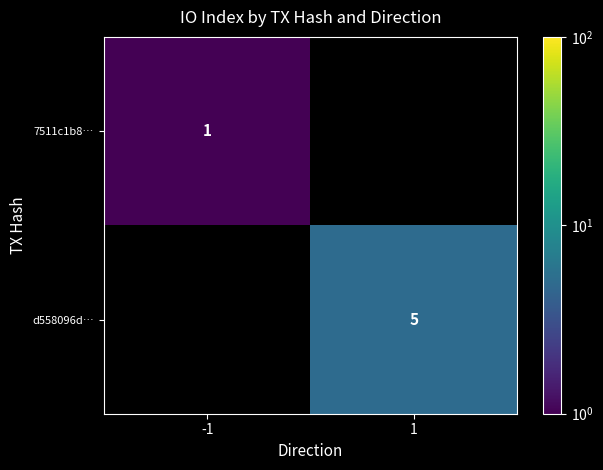

How many distinct data groups are displayed?

2